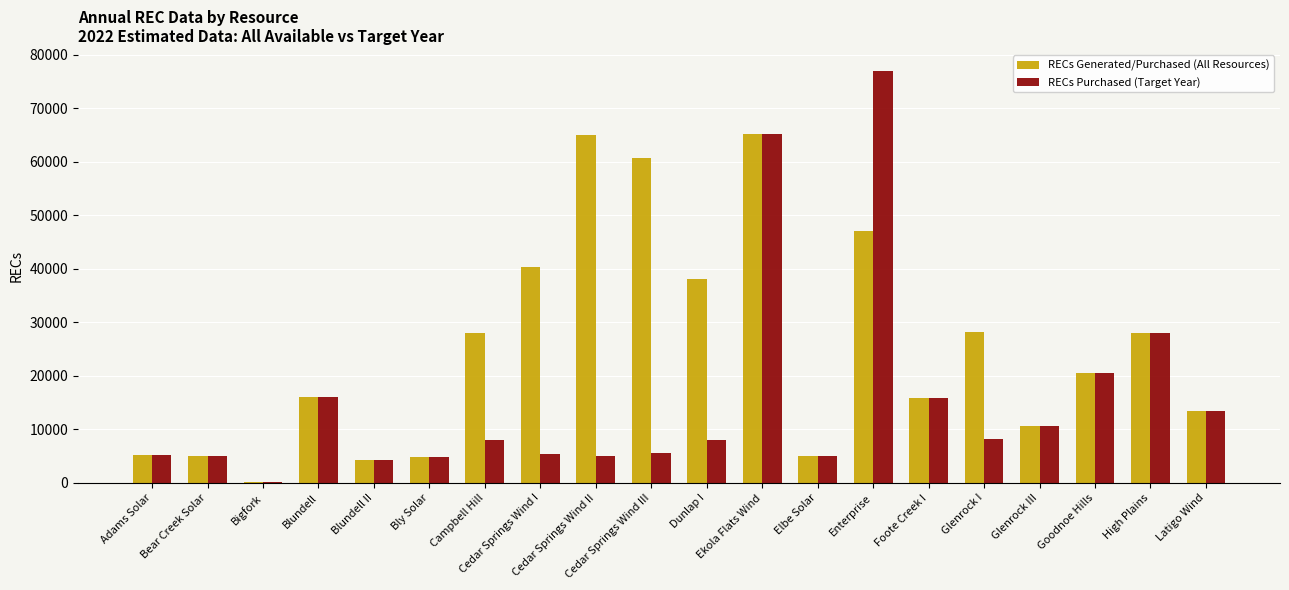

How many groups of bars are there?

20